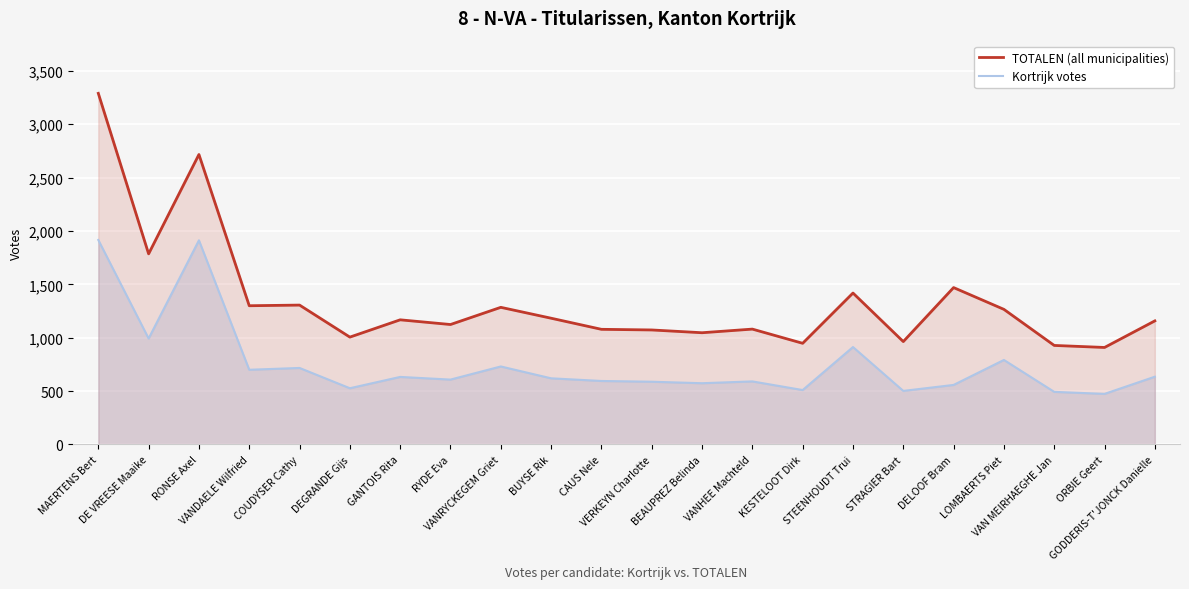

Between BEAUPREZ Belinda and RONSE Axel, which is larger?

RONSE Axel